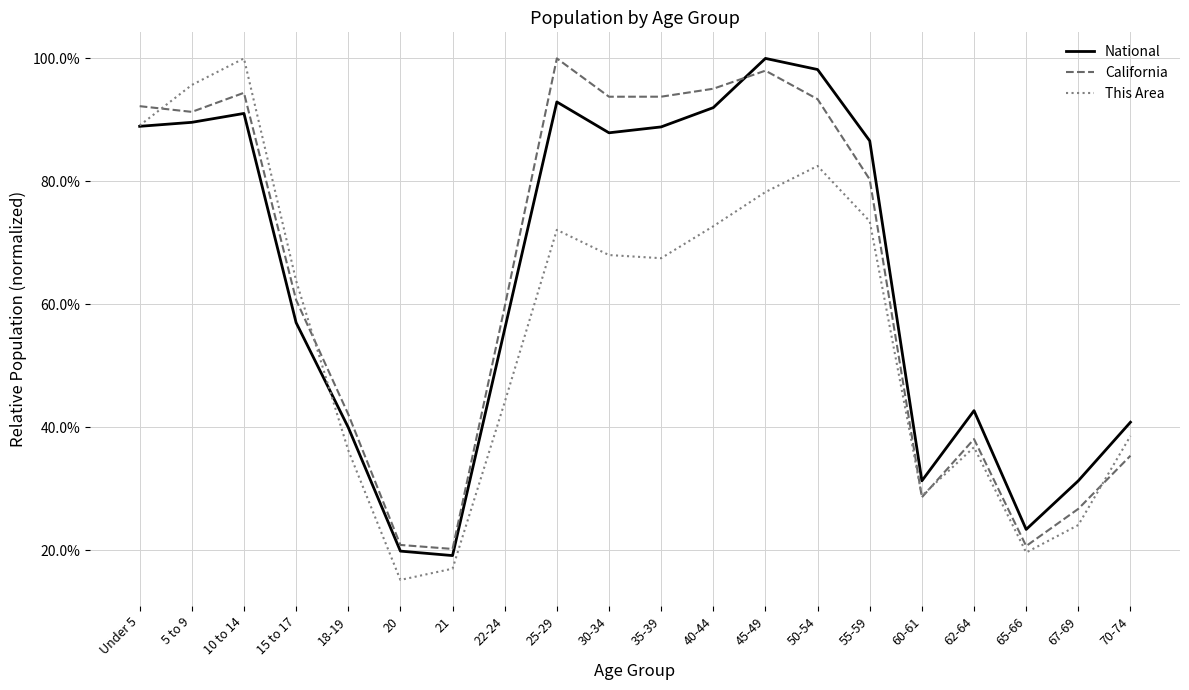

After their last crossing, which series has the higher values: California or National?

National